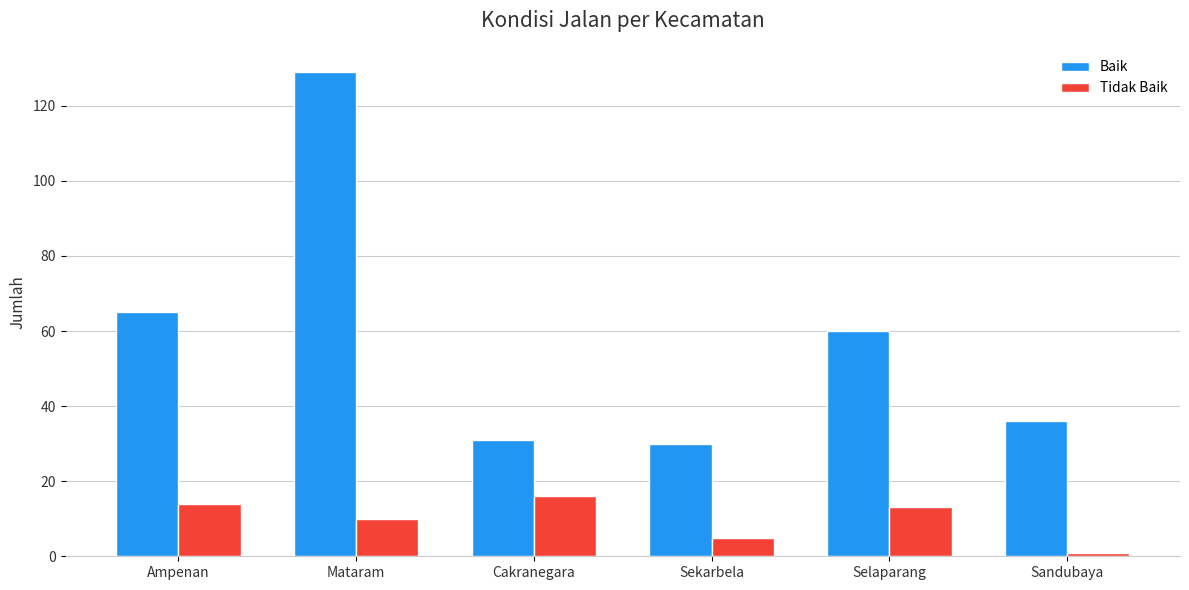

What is the minimum value for Baik?

30